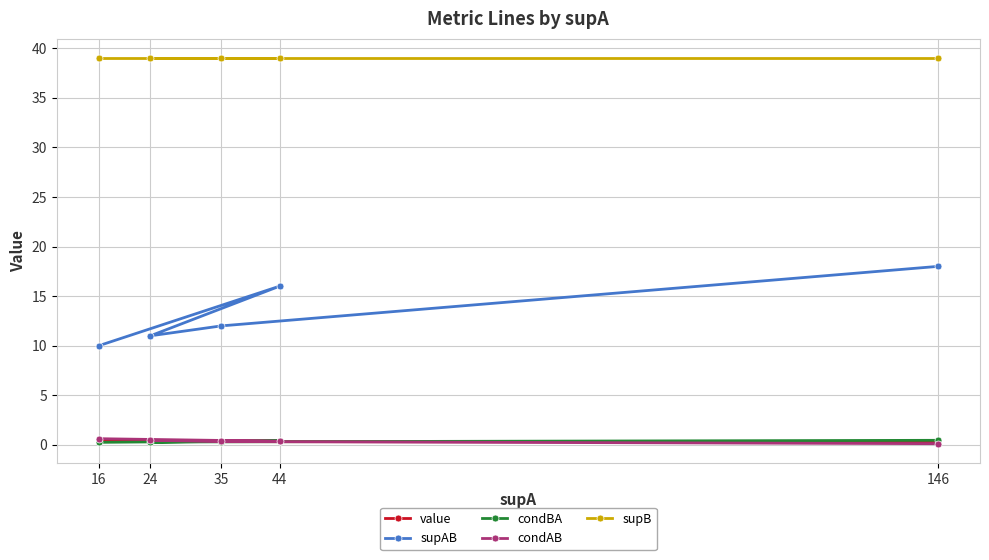

Reading right to left, transcribe all the data shown in this chart.

value: 0.3	0.3	0.4	0.4	0.4
supAB: 18.0	12.0	11.0	16.0	10.0
condBA: 0.5	0.3	0.3	0.4	0.3
condAB: 0.1	0.3	0.5	0.4	0.6
supB: 39.0	39.0	39.0	39.0	39.0